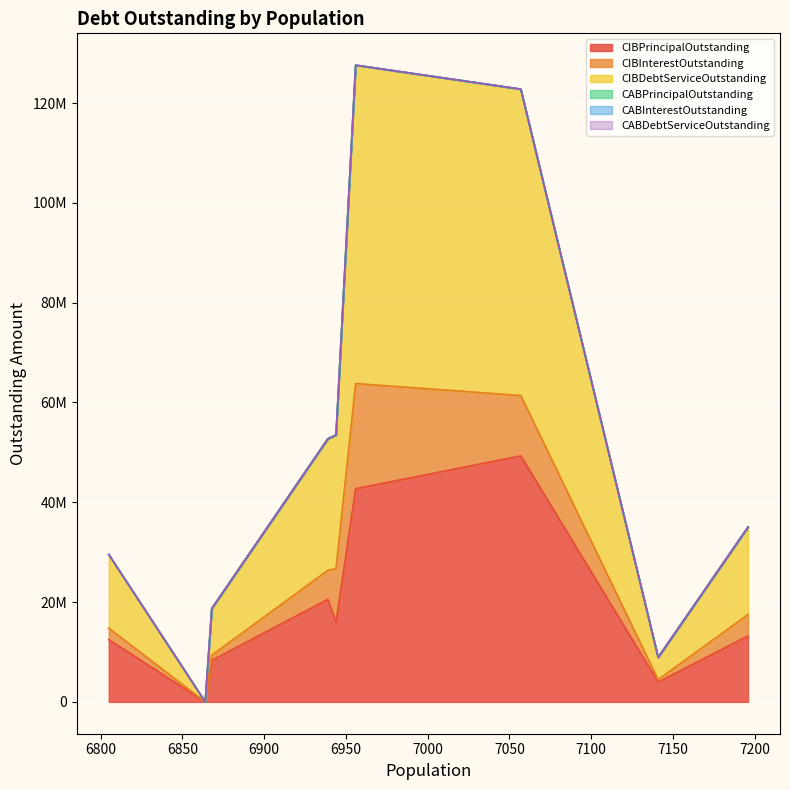

How many distinct data groups are displayed?

6